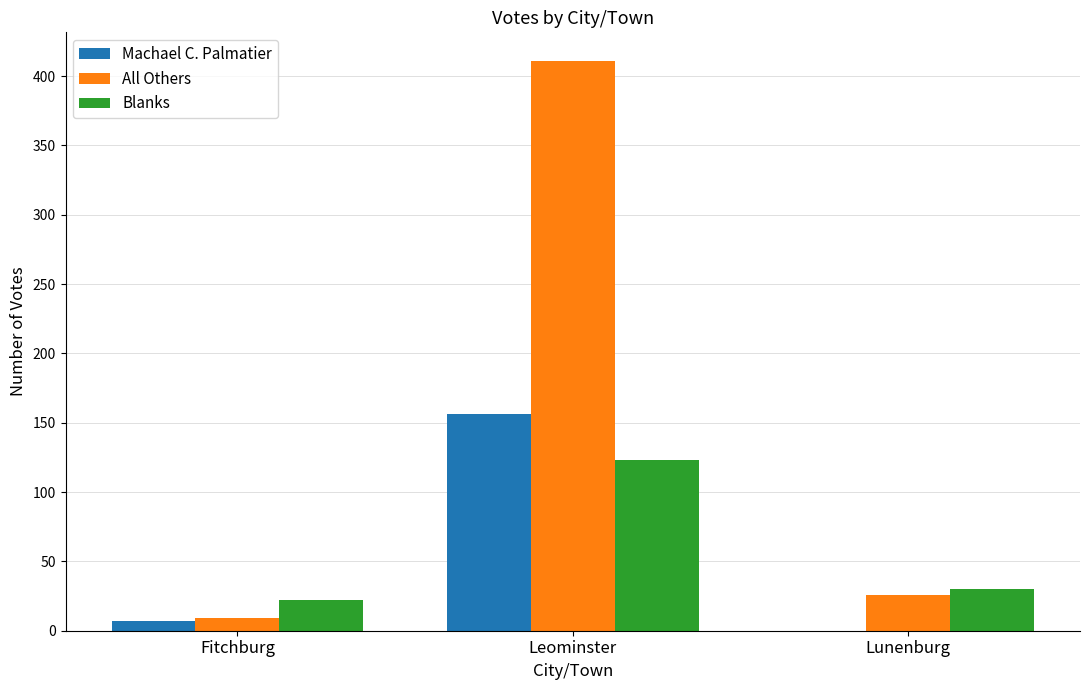

True or false: Machael C. Palmatier has a value of 156 at Leominster.

True